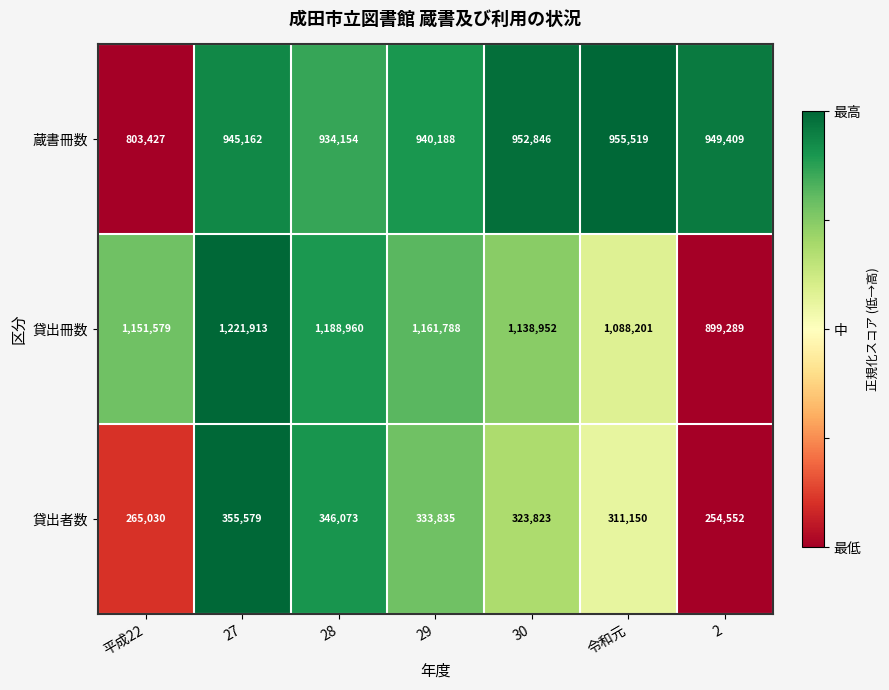

Reading right to left, what are all the values shown in this chart?

蔵書冊数: 2=949409	令和元=955519	30=952846	29=940188	28=934154	27=945162	平成22=803427
貸出冊数: 2=899289	令和元=1088201	30=1138952	29=1161788	28=1188960	27=1221913	平成22=1151579
貸出者数: 2=254552	令和元=311150	30=323823	29=333835	28=346073	27=355579	平成22=265030